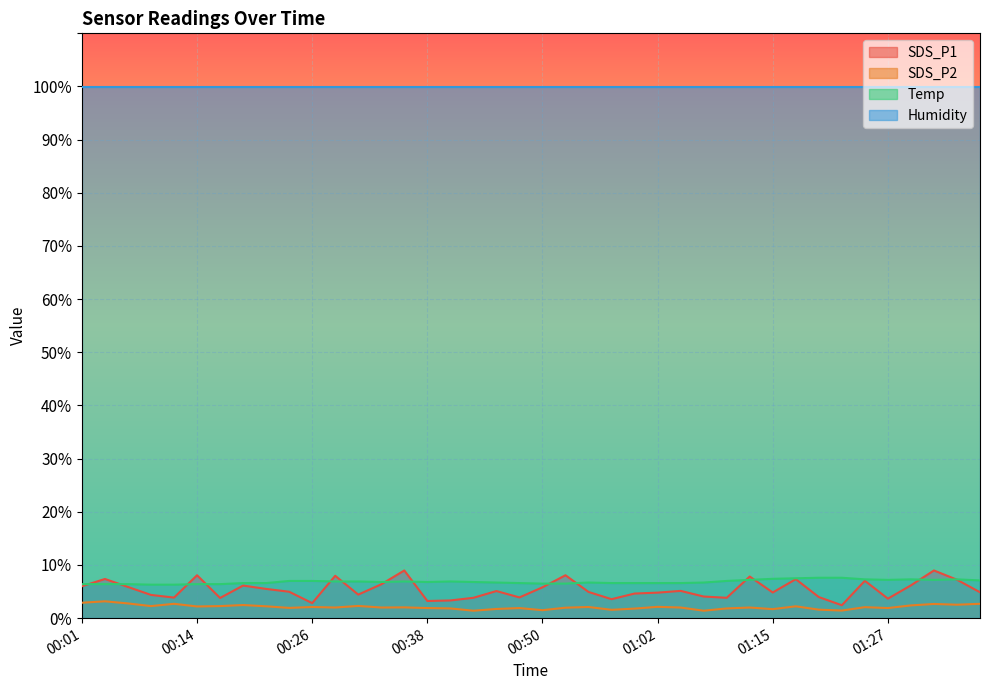

Where is the first local minimum for SDS_P1?

00:11